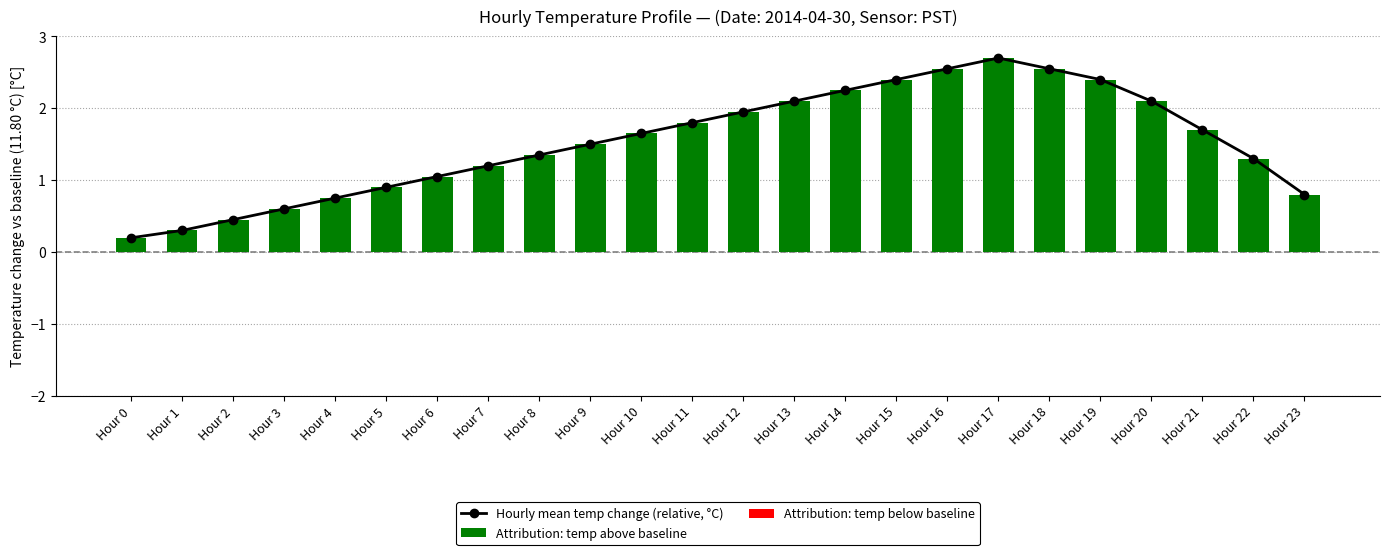

What are all the series names shown in the legend?

Hourly mean temp change (relative, °C), Attribution: temp above baseline, Attribution: temp below baseline